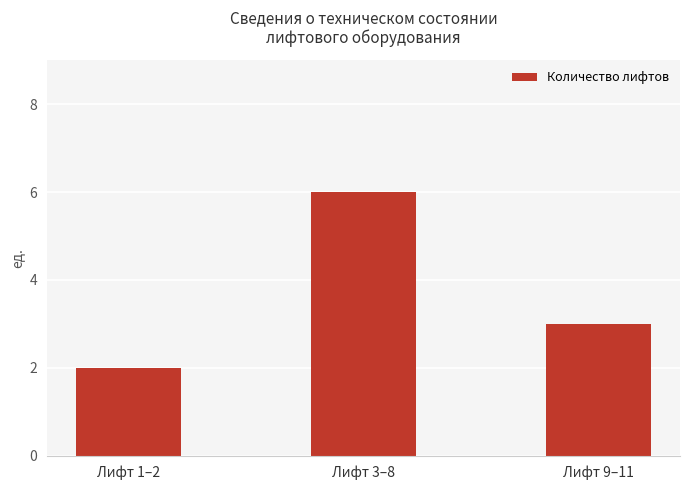

Approximately how many times larger is the value at Лифт 3–8 compared to Лифт 9–11?

2.0